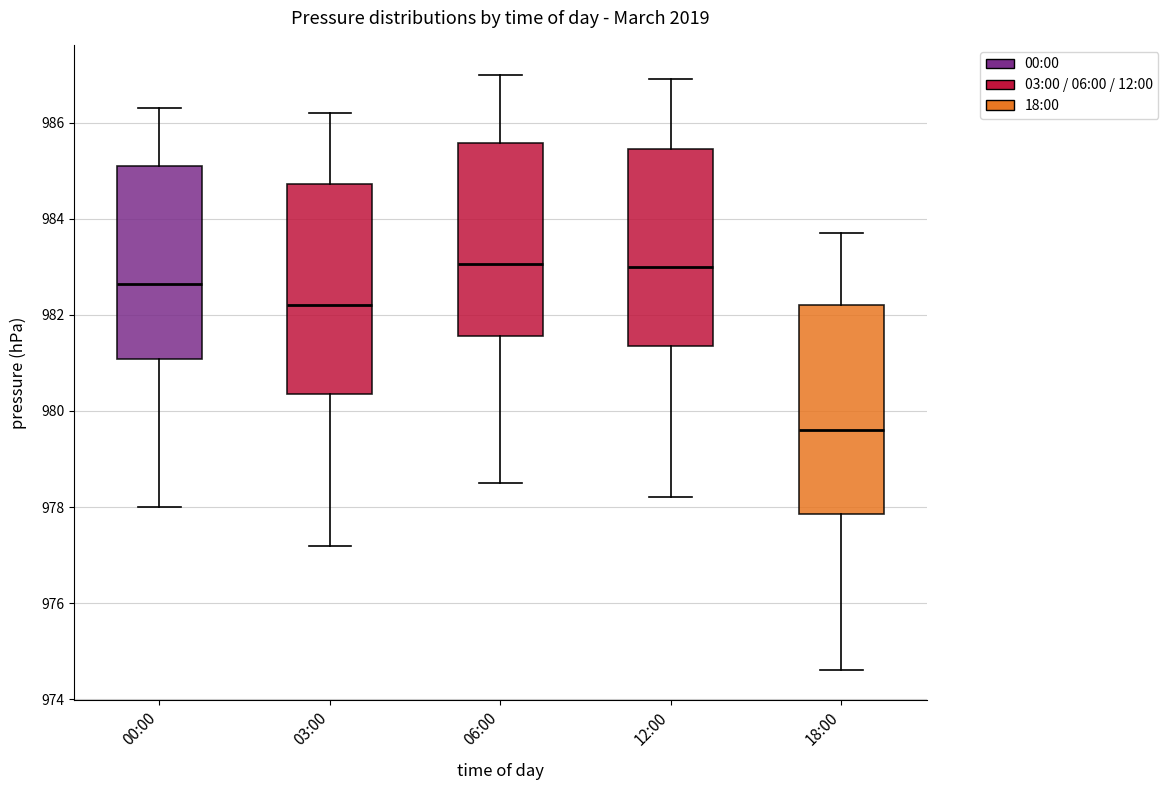

Which box's median line is the lowest?

18:00